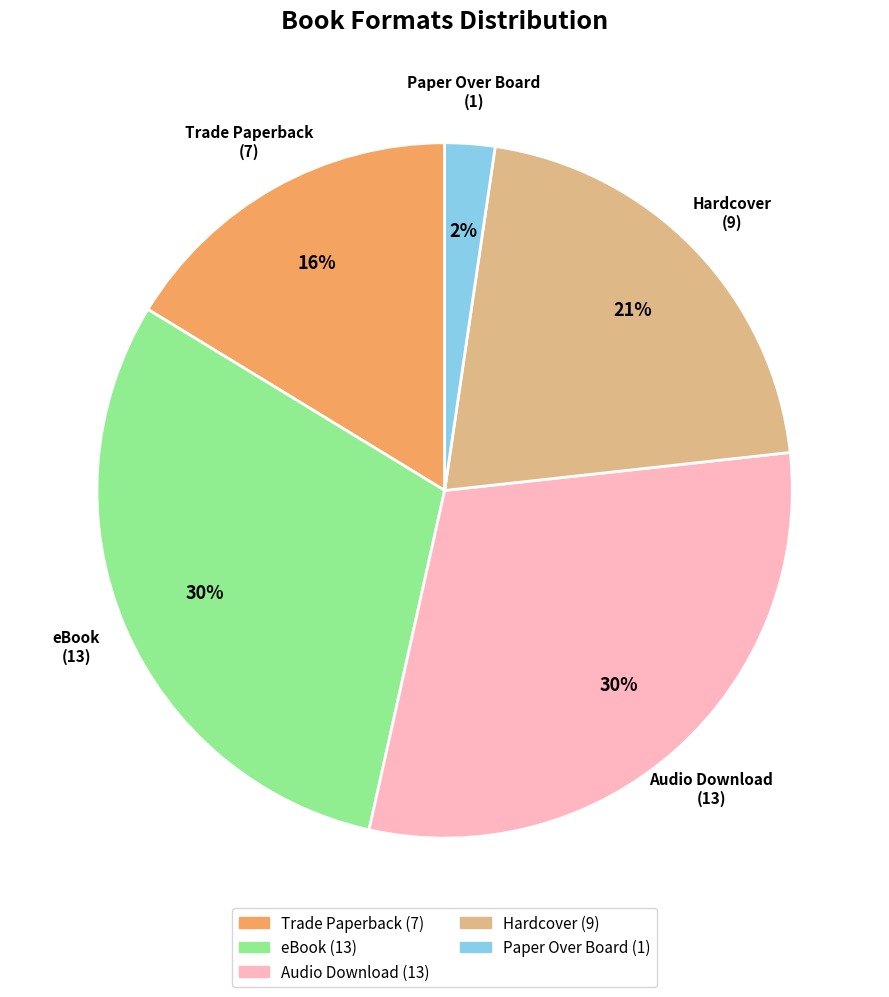

What is the smallest slice in the pie chart?

Paper Over Board